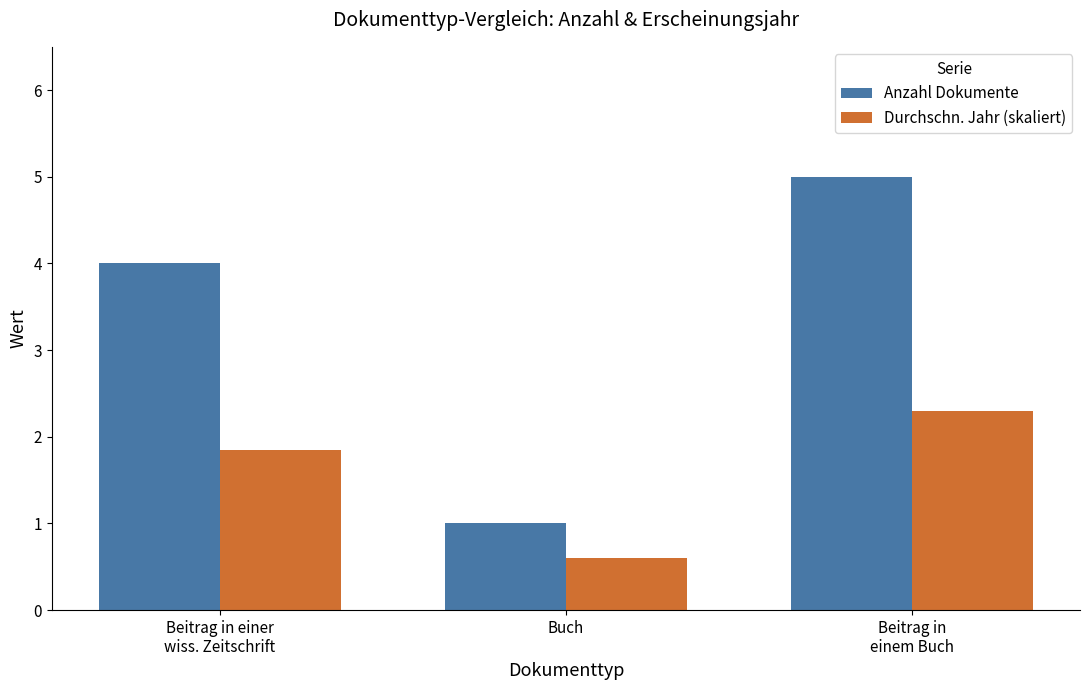

What value does the Anzahl Dokumente series have at Beitrag in
einem Buch?

5.0